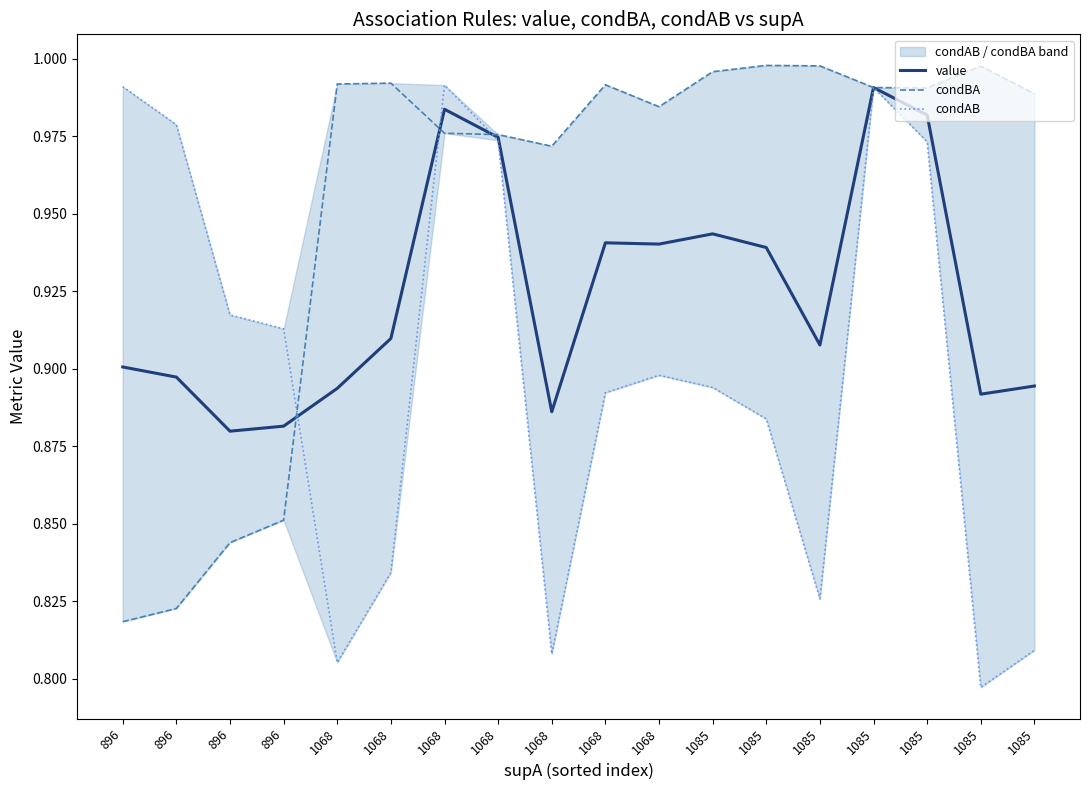

At which category is the sum across all series the highest?

1085